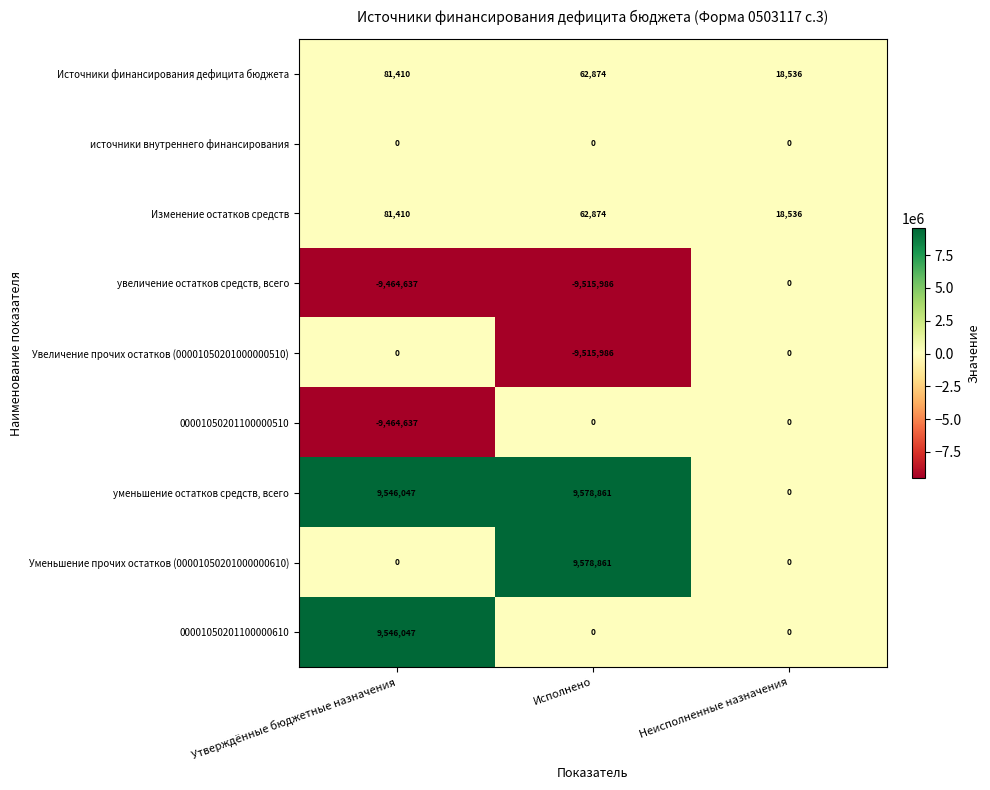

Reading left to right, what are all the values shown in this chart?

Источники финансирования дефицита бюджета: Утверждённые бюджетные назначения=81410	Исполнено=62874	Неисполненные назначения=18536
источники внутреннего финансирования: Утверждённые бюджетные назначения=0	Исполнено=0	Неисполненные назначения=0
Изменение остатков средств: Утверждённые бюджетные назначения=81410	Исполнено=62874	Неисполненные назначения=18536
увеличение остатков средств, всего: Утверждённые бюджетные назначения=-9464637	Исполнено=-9515986	Неисполненные назначения=0
Увеличение прочих остатков (00001050201000000510): Утверждённые бюджетные назначения=0	Исполнено=-9515986	Неисполненные назначения=0
00001050201100000510: Утверждённые бюджетные назначения=-9464637	Исполнено=0	Неисполненные назначения=0
уменьшение остатков средств, всего: Утверждённые бюджетные назначения=9546047	Исполнено=9578861	Неисполненные назначения=0
Уменьшение прочих остатков (00001050201000000610): Утверждённые бюджетные назначения=0	Исполнено=9578861	Неисполненные назначения=0
00001050201100000610: Утверждённые бюджетные назначения=9546047	Исполнено=0	Неисполненные назначения=0